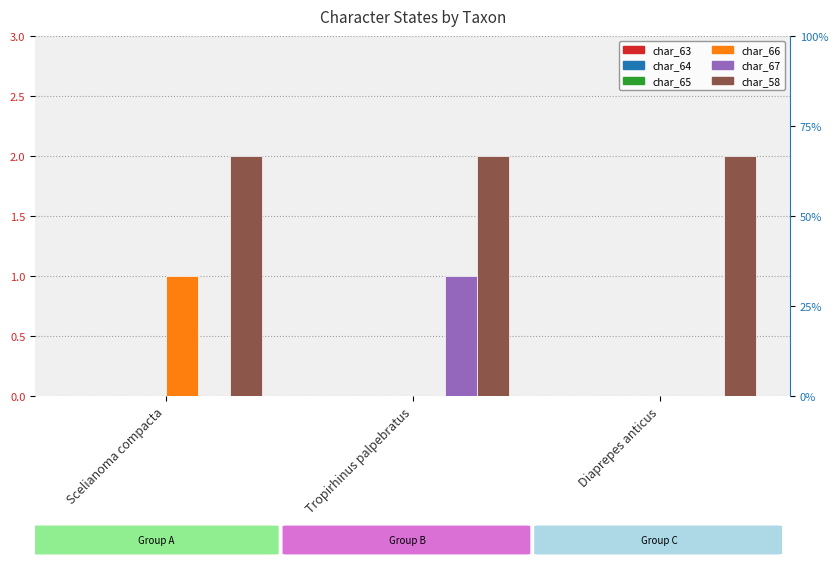

What are all the series names shown in the legend?

char_63, char_64, char_65, char_66, char_67, char_58